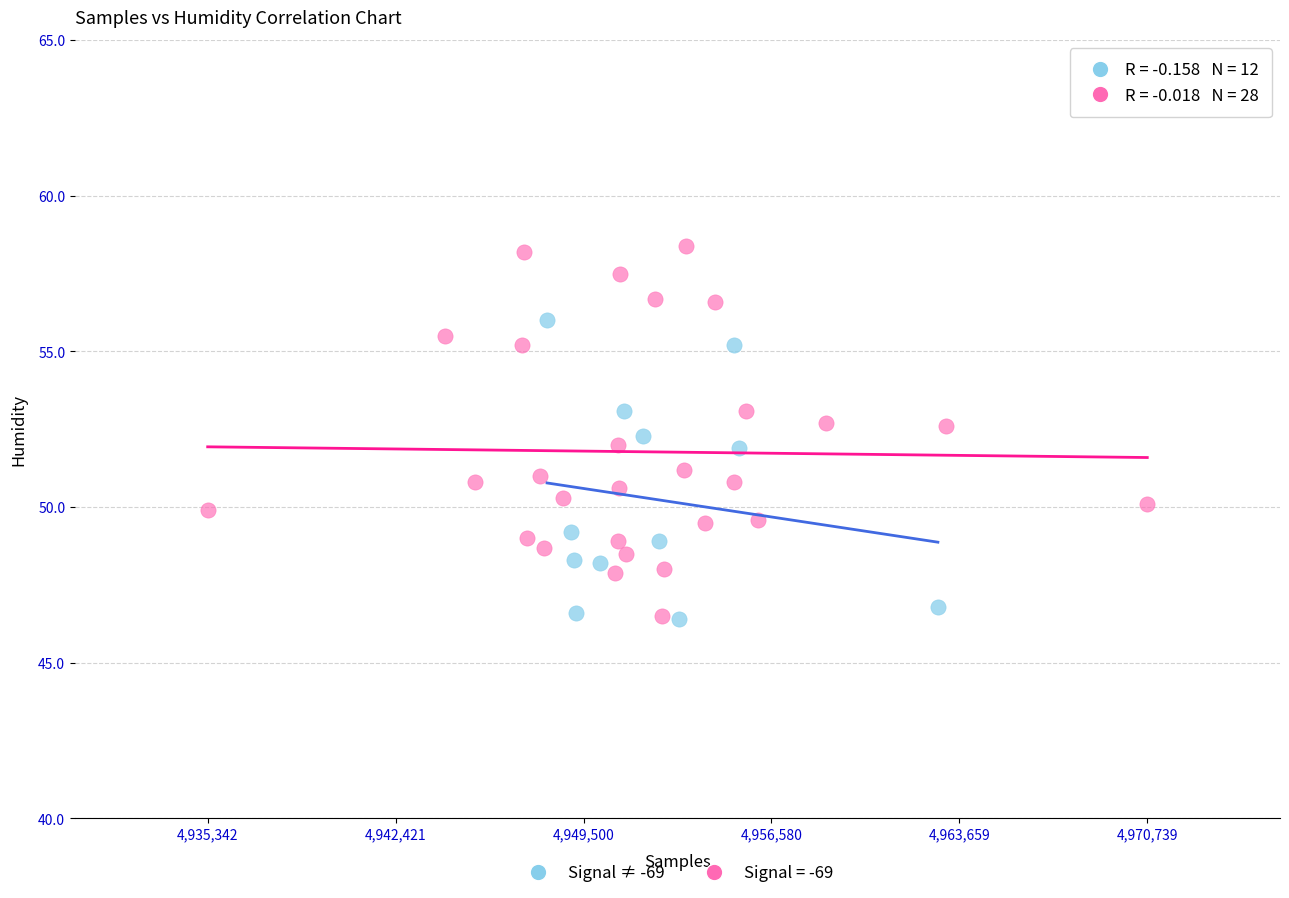

Which series has the largest Y range (max minus min)?

Signal = -69